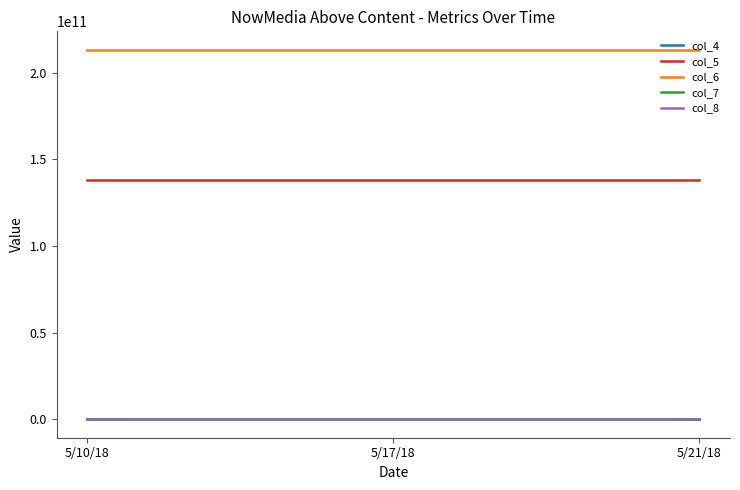

What is the maximum value shown in the chart?

213170567819